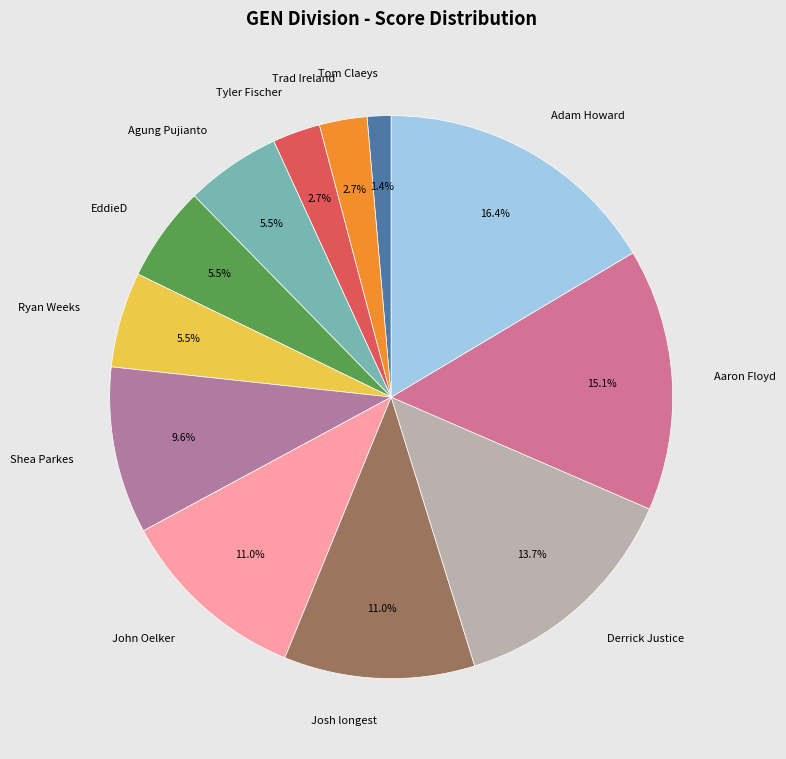

Which has a higher value, Trad Ireland or John Oelker?

John Oelker